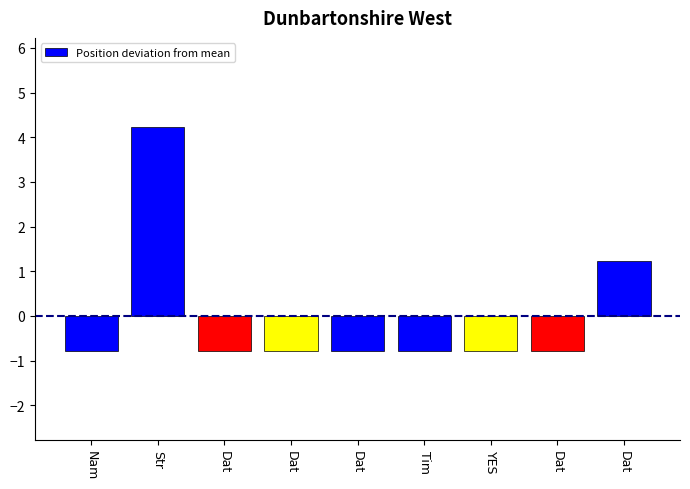

List the labels in order of value, smallest first.

Nam, Dat, Dat, Dat, Tim, YES, Dat, Dat, Str